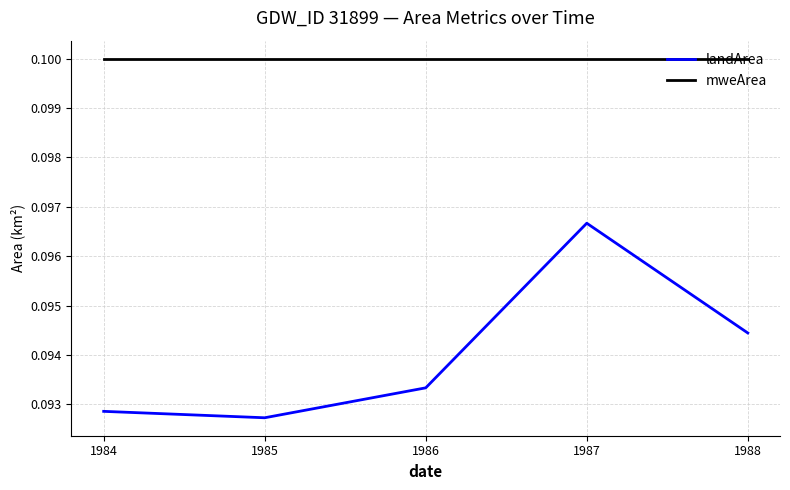

Rank the series by their maximum value, from highest to lowest.

mweArea, landArea